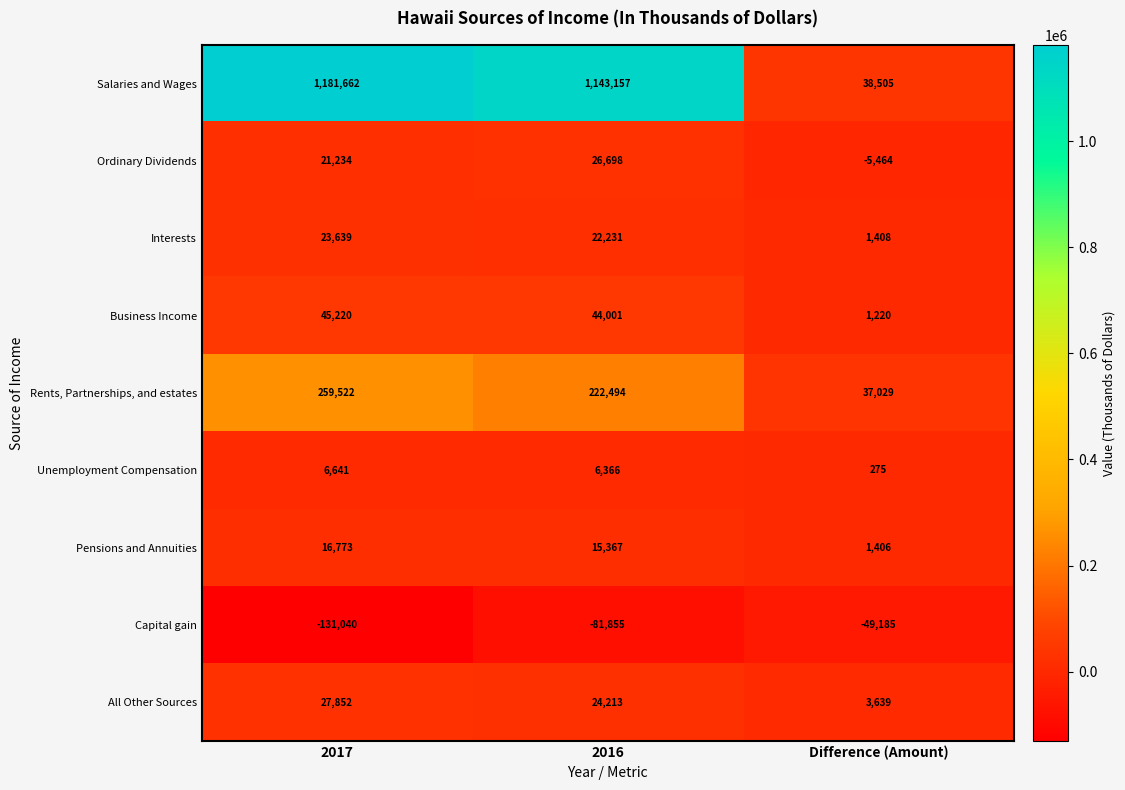

Which series has the widest spread of values?

Salaries and Wages